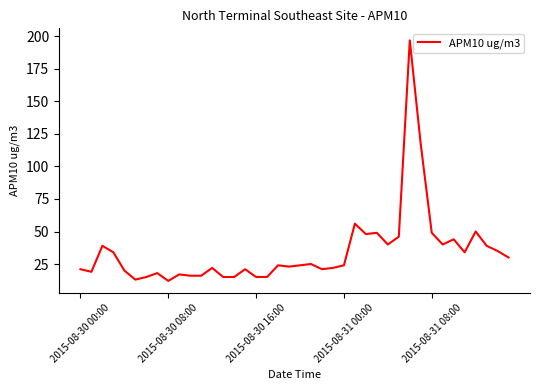

What is the greatest value displayed?

197